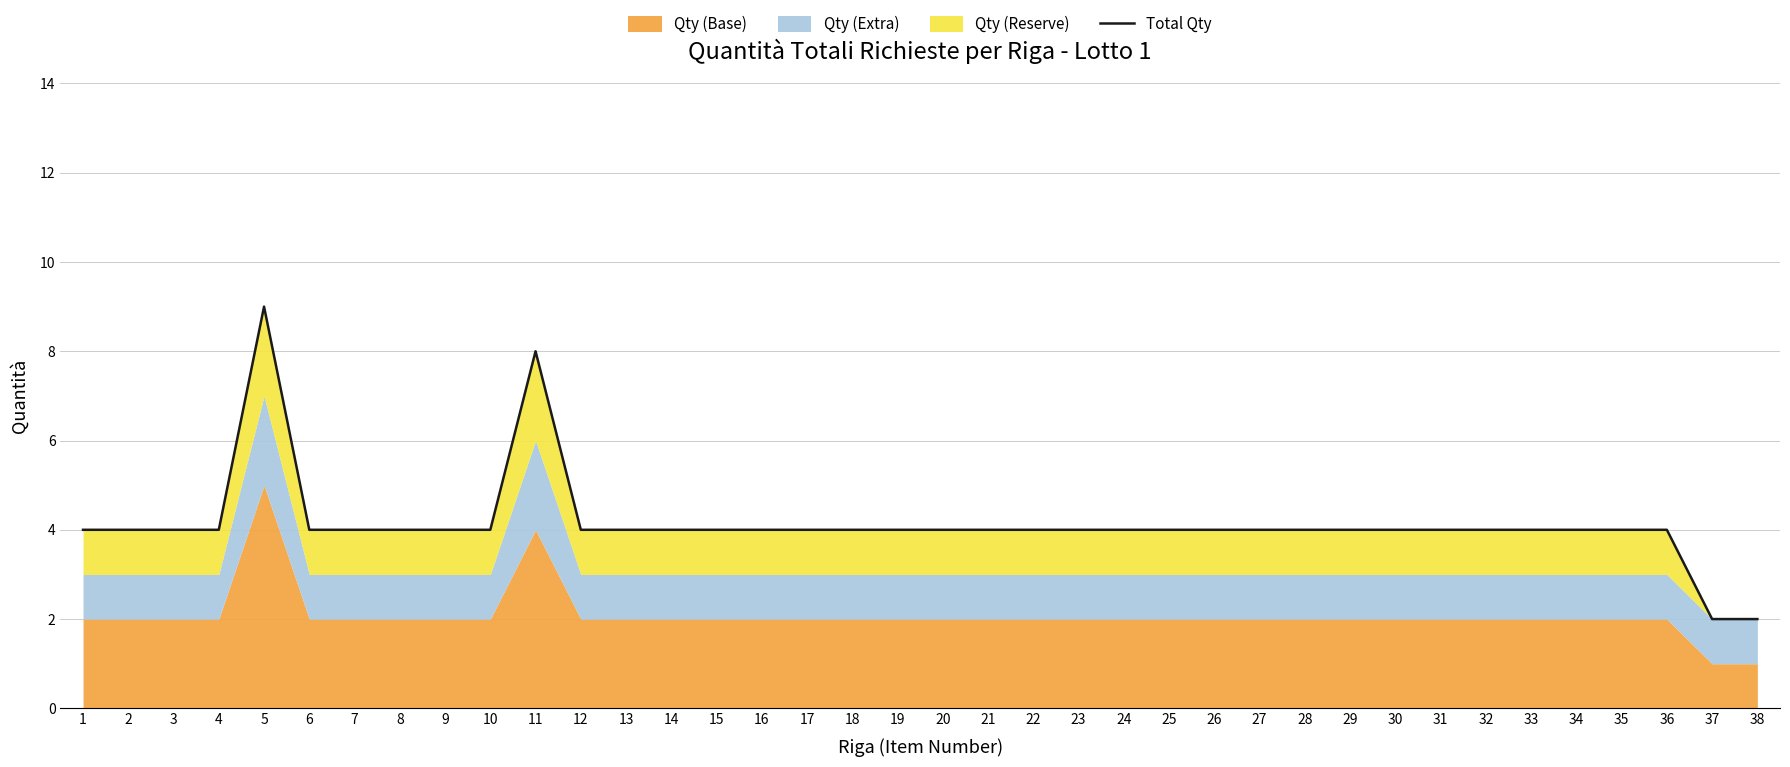

What is the ratio of the value at 15 to the value at 17?

1.0